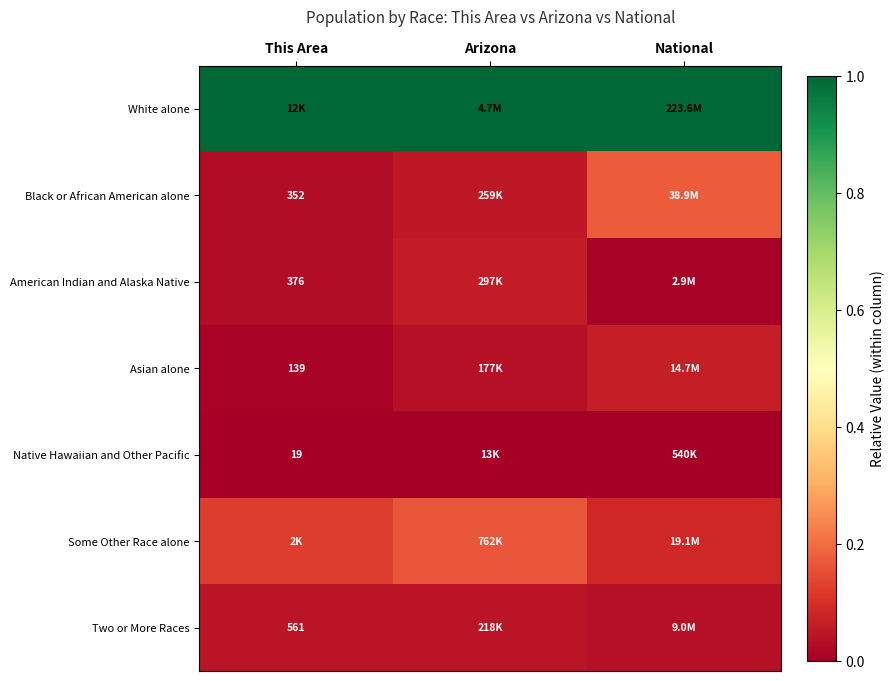

Is it true that American Indian and Alaska Native equals 0.0 at National?

True